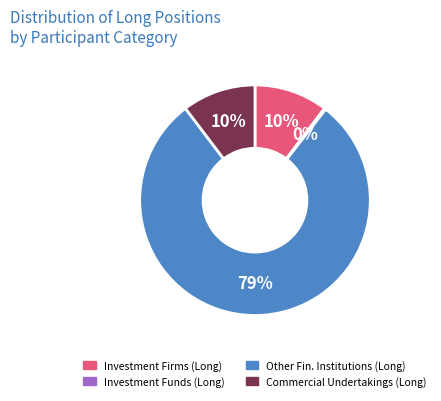

To the nearest percent, what is the average slice percentage?

25%